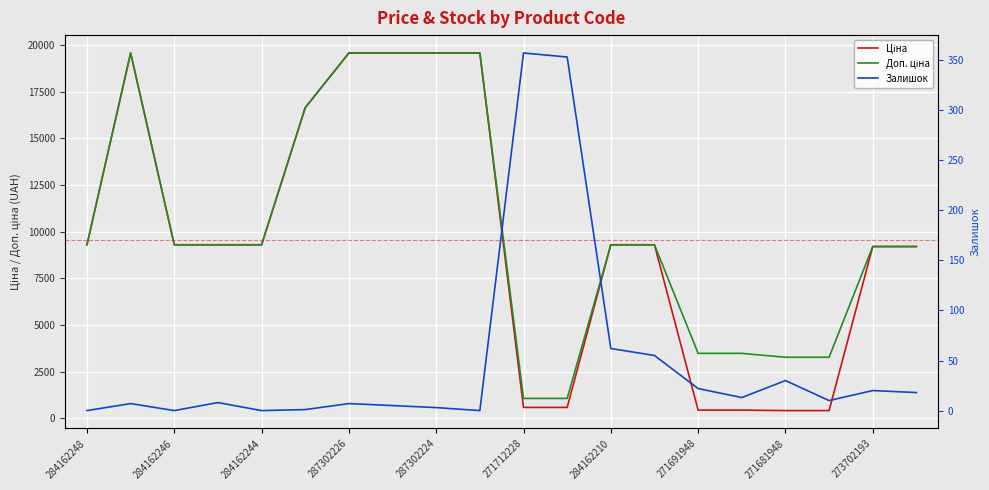

Which series has the largest range (max minus min)?

Ціна